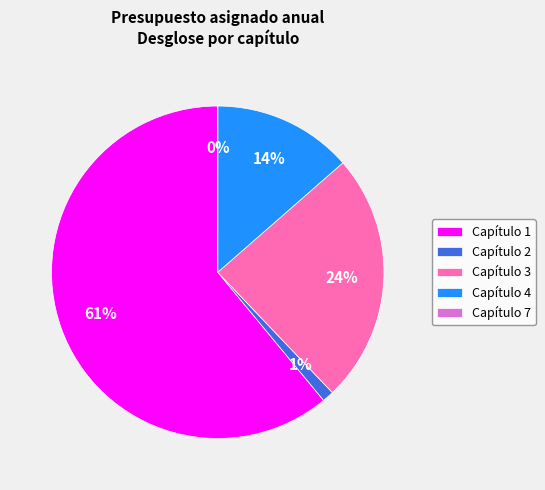

Is there a majority slice in this chart?

Yes